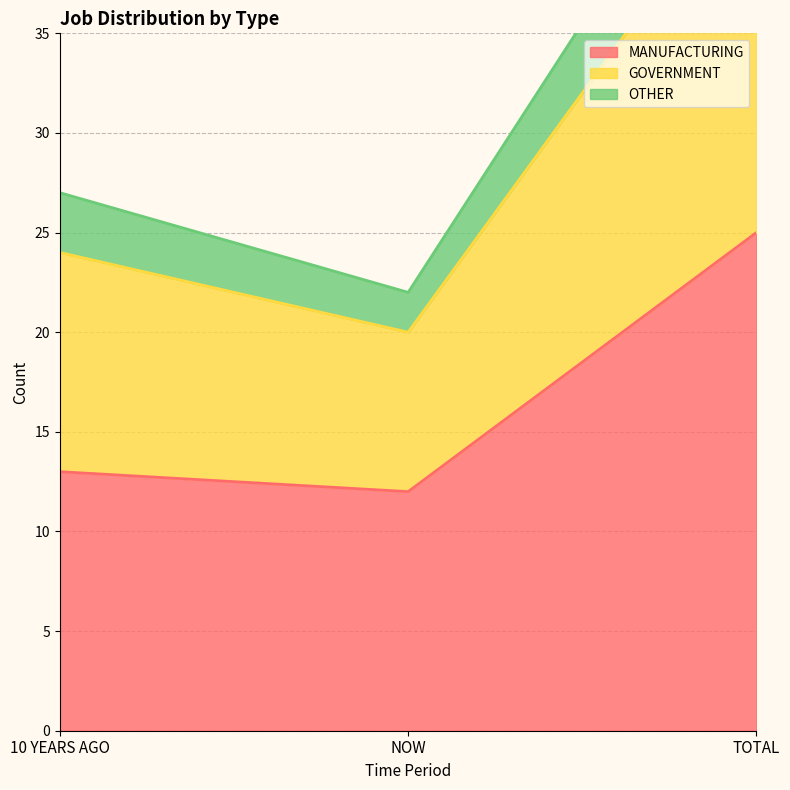

Where is MANUFACTURING nearest to the value 18?

10 YEARS AGO